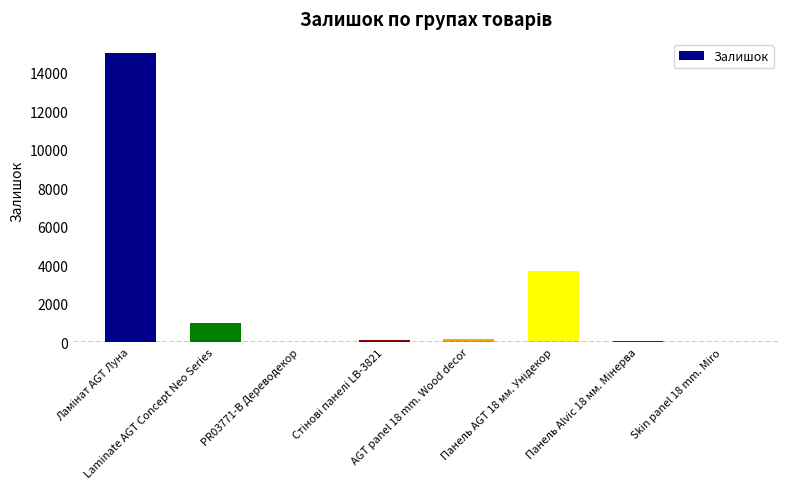

What is the sum of all values?

20051